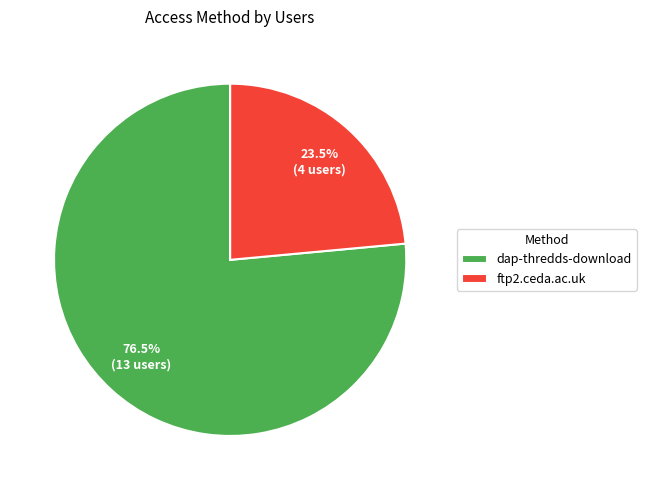

What is the smallest slice in the pie chart?

ftp2.ceda.ac.uk